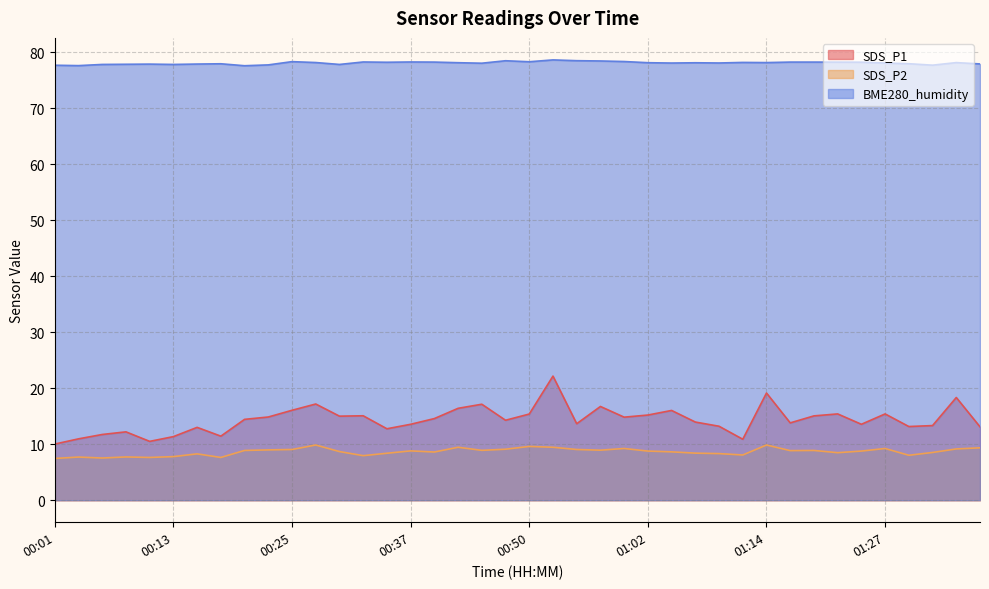

At how many categories does at least one series exceed 41?

40